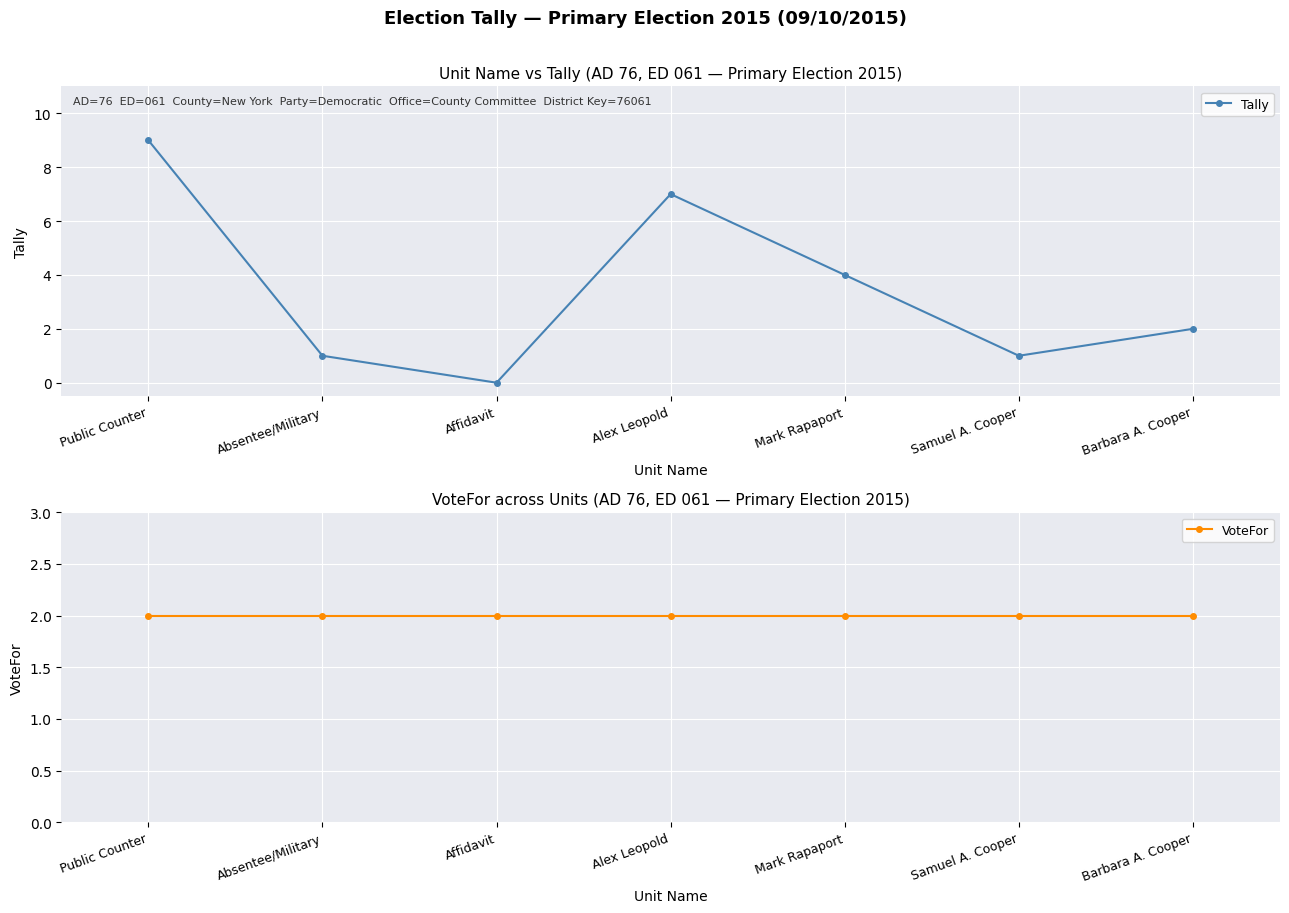

What position from the right is Mark Rapaport?

3